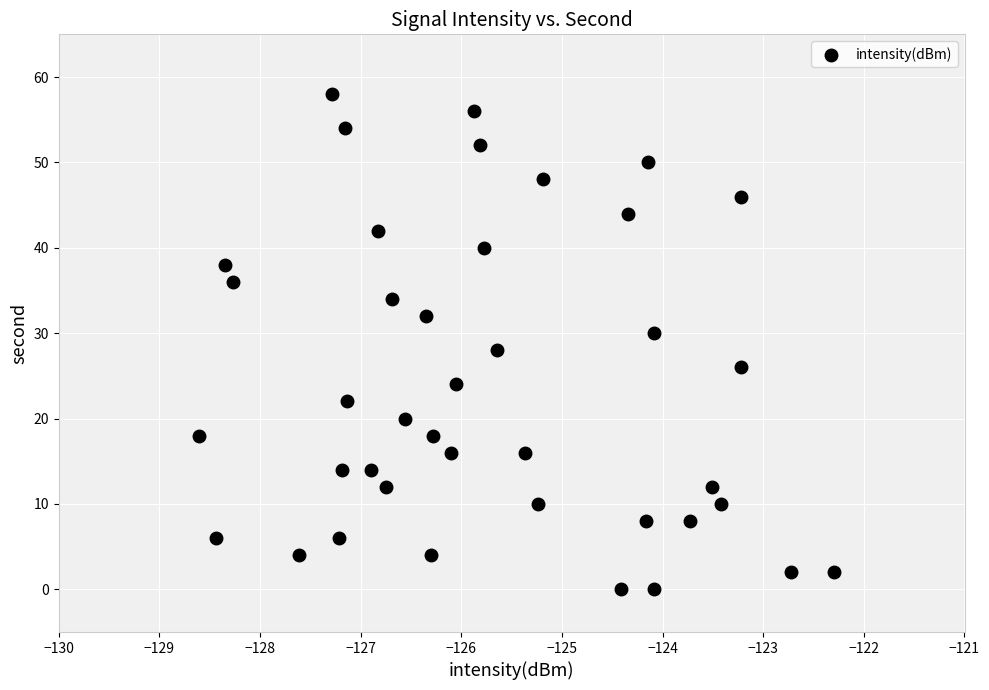

What is the range of Y values (max minus min)?

58